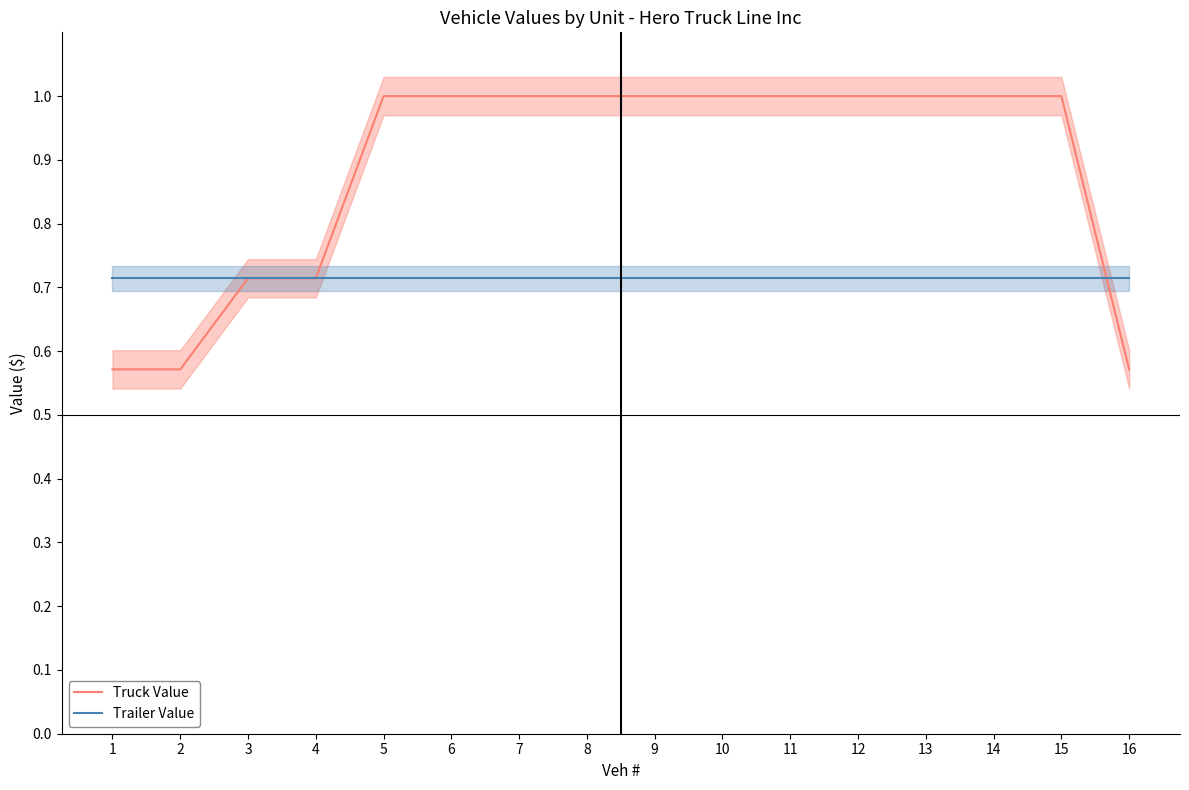

Which category has the lowest value in the Truck Value series?

1